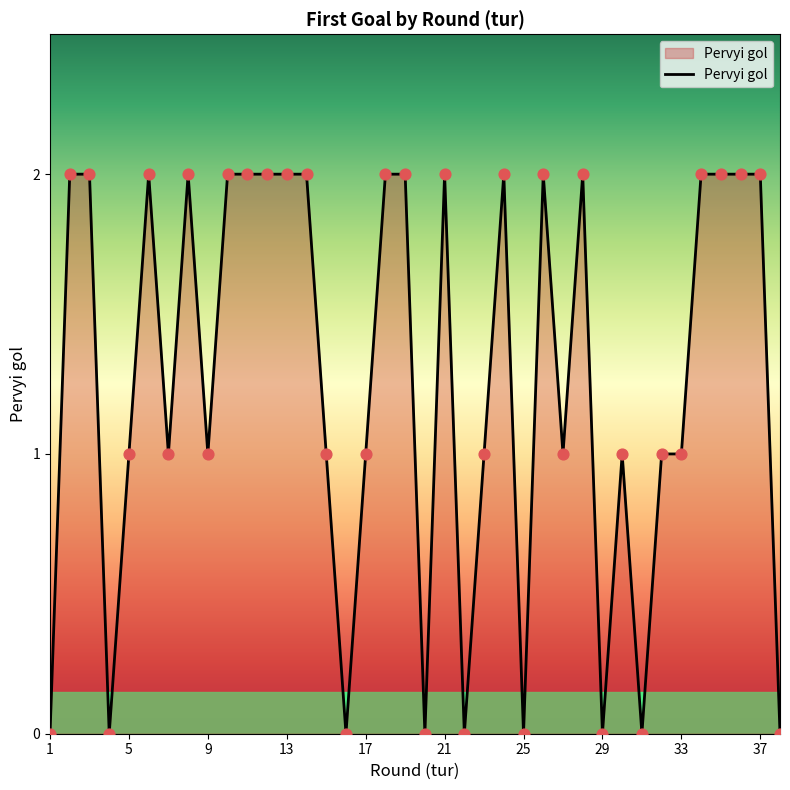

Is this an area chart (filled region under the line)?

Yes